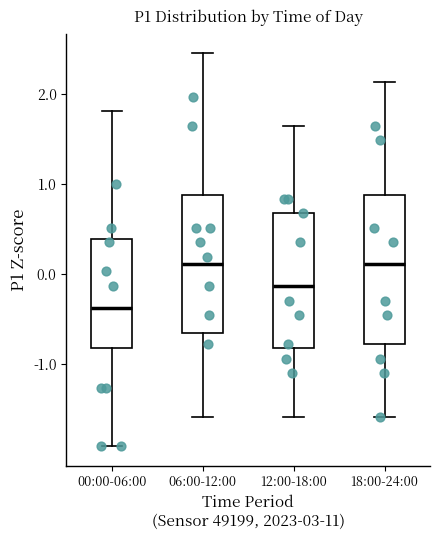

Reading left to right, read every box against the y-axis: the position of its median line, the range the box covers, and the ends of its whiskers. The values are not printed on the chart, so give them approximately, as read against the axis.

00:00-06:00: median -0.4, box -0.8 to 0.4, whiskers -1.9 to 1.8
06:00-12:00: median 0.1, box -0.7 to 0.9, whiskers -1.6 to 2.5
12:00-18:00: median -0.1, box -0.8 to 0.7, whiskers -1.6 to 1.6
18:00-24:00: median 0.1, box -0.8 to 0.9, whiskers -1.6 to 2.1